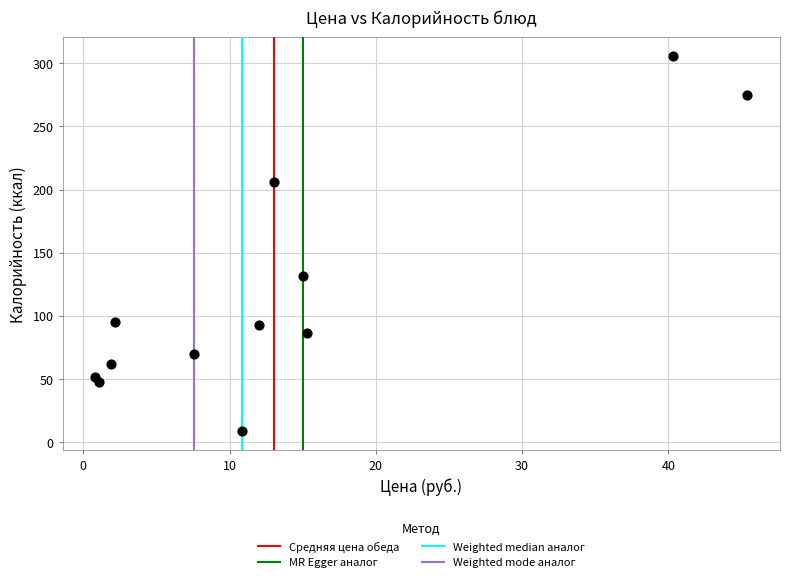

What Y value in the scatter plot is closest to 157?

131.9